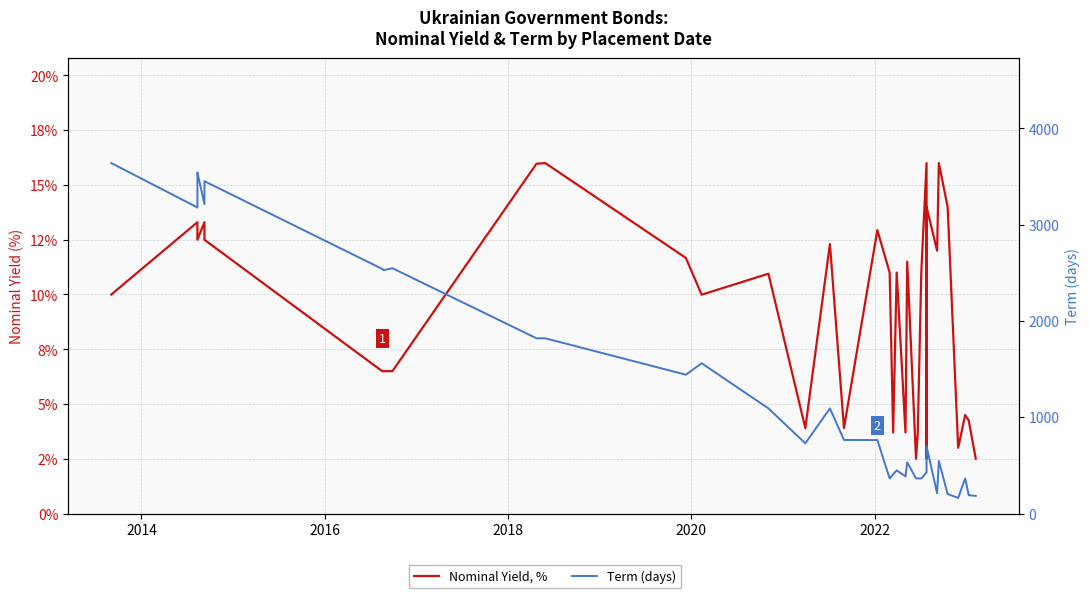

How many lines are shown in the chart?

2